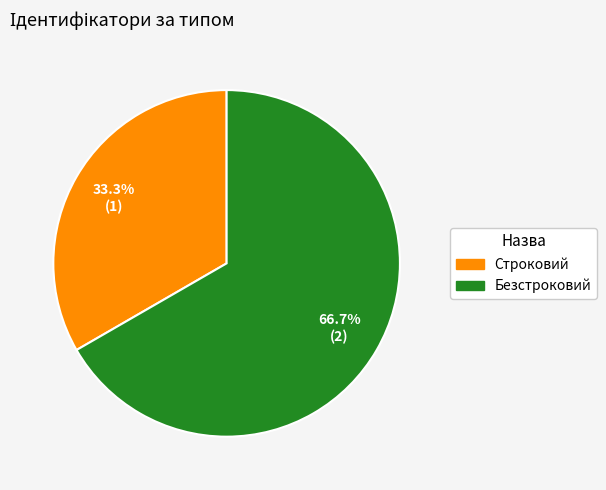

What percentage is the Безстроковий slice, to the nearest percent?

67%